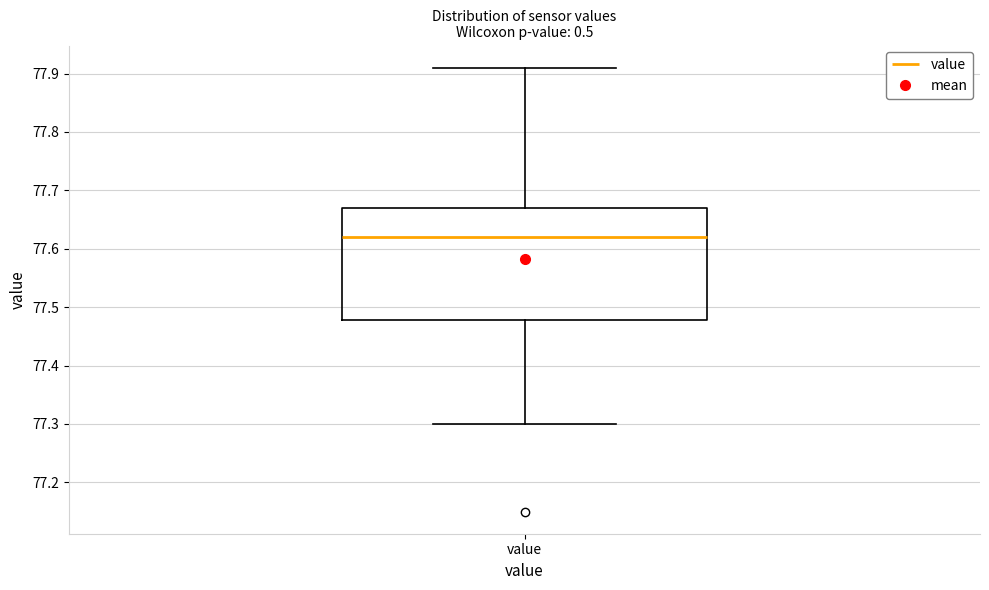

Transcribe this box plot: give where the median line is, the range the box spans, and where the two whiskers end, as read against the y-axis. The values are not printed on the chart, so give them approximately, as read against the axis.

median 77.62, box 77.48 to 77.67, whiskers 77.30 to 77.91